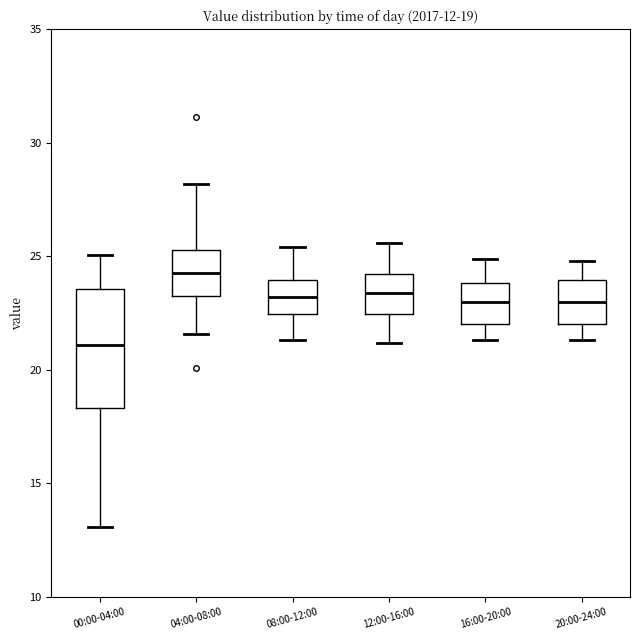

Which box is the tallest, from its lower edge to its upper edge?

00:00-04:00